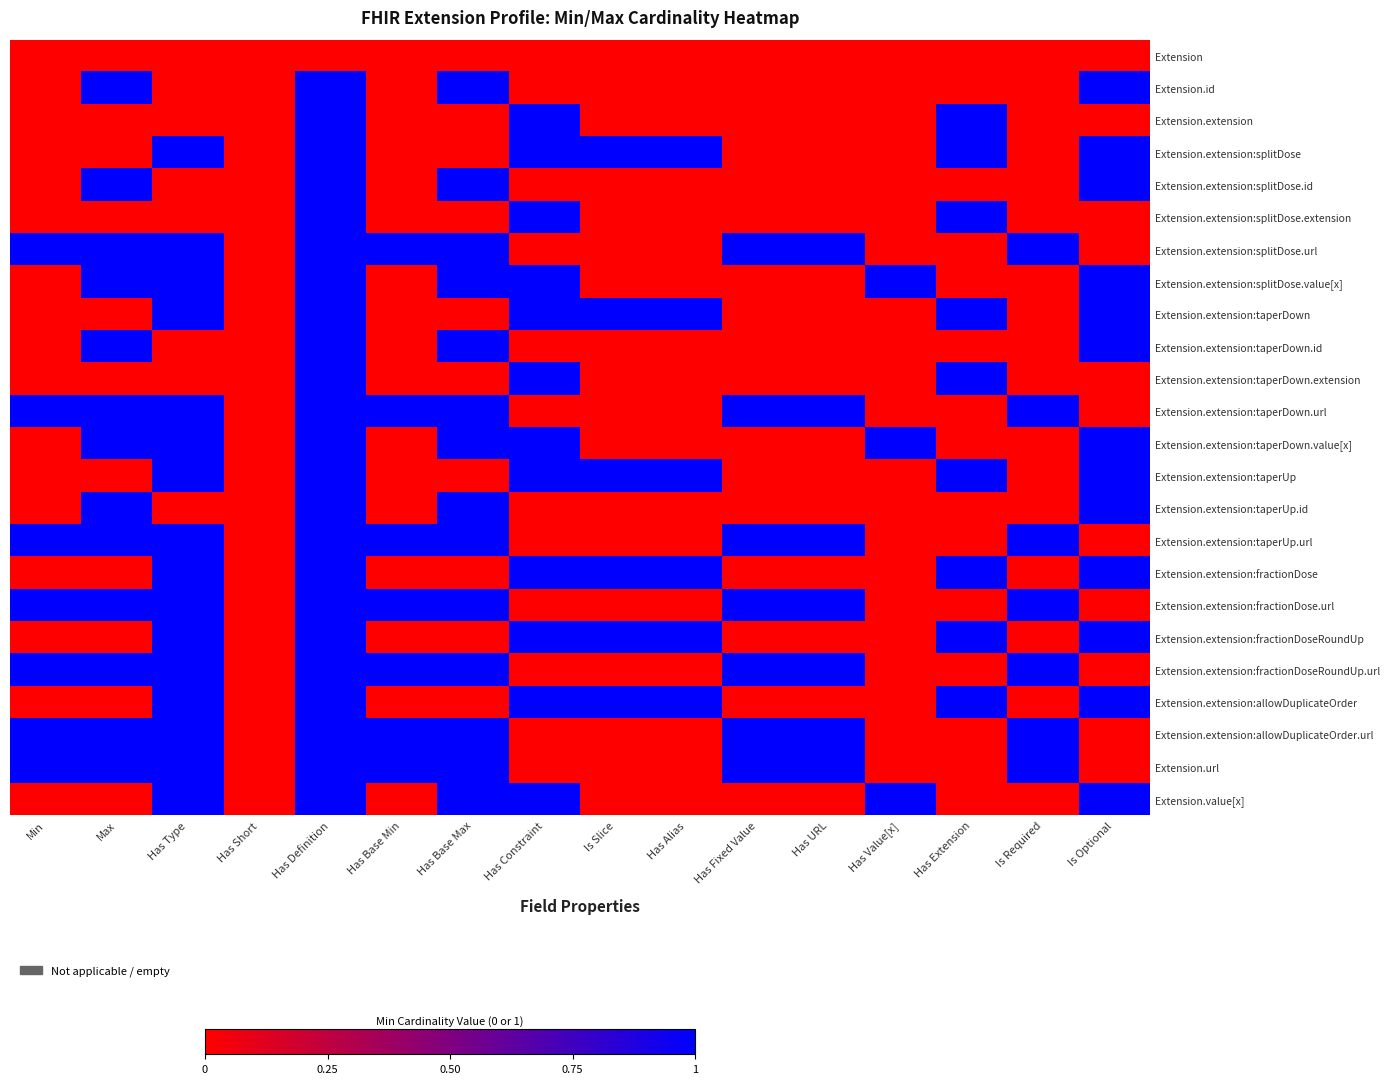

Reading right to left, transcribe all the data shown in this chart.

Extension: Is Optional=0	Is Required=0	Has Extension=0	Has Value[x]=0	Has URL=0	Has Fixed Value=0	Has Alias=0	Is Slice=0	Has Constraint=0	Has Base Max=0	Has Base Min=0	Has Definition=0	Has Short=0	Has Type=0	Max=0	Min=0
Extension.id: Is Optional=1	Is Required=0	Has Extension=0	Has Value[x]=0	Has URL=0	Has Fixed Value=0	Has Alias=0	Is Slice=0	Has Constraint=0	Has Base Max=1	Has Base Min=0	Has Definition=1	Has Short=0	Has Type=0	Max=1	Min=0
Extension.extension: Is Optional=0	Is Required=0	Has Extension=1	Has Value[x]=0	Has URL=0	Has Fixed Value=0	Has Alias=0	Is Slice=0	Has Constraint=1	Has Base Max=0	Has Base Min=0	Has Definition=1	Has Short=0	Has Type=0	Max=0	Min=0
Extension.extension:splitDose: Is Optional=1	Is Required=0	Has Extension=1	Has Value[x]=0	Has URL=0	Has Fixed Value=0	Has Alias=1	Is Slice=1	Has Constraint=1	Has Base Max=0	Has Base Min=0	Has Definition=1	Has Short=0	Has Type=1	Max=0	Min=0
Extension.extension:splitDose.id: Is Optional=1	Is Required=0	Has Extension=0	Has Value[x]=0	Has URL=0	Has Fixed Value=0	Has Alias=0	Is Slice=0	Has Constraint=0	Has Base Max=1	Has Base Min=0	Has Definition=1	Has Short=0	Has Type=0	Max=1	Min=0
Extension.extension:splitDose.extension: Is Optional=0	Is Required=0	Has Extension=1	Has Value[x]=0	Has URL=0	Has Fixed Value=0	Has Alias=0	Is Slice=0	Has Constraint=1	Has Base Max=0	Has Base Min=0	Has Definition=1	Has Short=0	Has Type=0	Max=0	Min=0
Extension.extension:splitDose.url: Is Optional=0	Is Required=1	Has Extension=0	Has Value[x]=0	Has URL=1	Has Fixed Value=1	Has Alias=0	Is Slice=0	Has Constraint=0	Has Base Max=1	Has Base Min=1	Has Definition=1	Has Short=0	Has Type=1	Max=1	Min=1
Extension.extension:splitDose.value[x]: Is Optional=1	Is Required=0	Has Extension=0	Has Value[x]=1	Has URL=0	Has Fixed Value=0	Has Alias=0	Is Slice=0	Has Constraint=1	Has Base Max=1	Has Base Min=0	Has Definition=1	Has Short=0	Has Type=1	Max=1	Min=0
Extension.extension:taperDown: Is Optional=1	Is Required=0	Has Extension=1	Has Value[x]=0	Has URL=0	Has Fixed Value=0	Has Alias=1	Is Slice=1	Has Constraint=1	Has Base Max=0	Has Base Min=0	Has Definition=1	Has Short=0	Has Type=1	Max=0	Min=0
Extension.extension:taperDown.id: Is Optional=1	Is Required=0	Has Extension=0	Has Value[x]=0	Has URL=0	Has Fixed Value=0	Has Alias=0	Is Slice=0	Has Constraint=0	Has Base Max=1	Has Base Min=0	Has Definition=1	Has Short=0	Has Type=0	Max=1	Min=0
Extension.extension:taperDown.extension: Is Optional=0	Is Required=0	Has Extension=1	Has Value[x]=0	Has URL=0	Has Fixed Value=0	Has Alias=0	Is Slice=0	Has Constraint=1	Has Base Max=0	Has Base Min=0	Has Definition=1	Has Short=0	Has Type=0	Max=0	Min=0
Extension.extension:taperDown.url: Is Optional=0	Is Required=1	Has Extension=0	Has Value[x]=0	Has URL=1	Has Fixed Value=1	Has Alias=0	Is Slice=0	Has Constraint=0	Has Base Max=1	Has Base Min=1	Has Definition=1	Has Short=0	Has Type=1	Max=1	Min=1
Extension.extension:taperDown.value[x]: Is Optional=1	Is Required=0	Has Extension=0	Has Value[x]=1	Has URL=0	Has Fixed Value=0	Has Alias=0	Is Slice=0	Has Constraint=1	Has Base Max=1	Has Base Min=0	Has Definition=1	Has Short=0	Has Type=1	Max=1	Min=0
Extension.extension:taperUp: Is Optional=1	Is Required=0	Has Extension=1	Has Value[x]=0	Has URL=0	Has Fixed Value=0	Has Alias=1	Is Slice=1	Has Constraint=1	Has Base Max=0	Has Base Min=0	Has Definition=1	Has Short=0	Has Type=1	Max=0	Min=0
Extension.extension:taperUp.id: Is Optional=1	Is Required=0	Has Extension=0	Has Value[x]=0	Has URL=0	Has Fixed Value=0	Has Alias=0	Is Slice=0	Has Constraint=0	Has Base Max=1	Has Base Min=0	Has Definition=1	Has Short=0	Has Type=0	Max=1	Min=0
Extension.extension:taperUp.url: Is Optional=0	Is Required=1	Has Extension=0	Has Value[x]=0	Has URL=1	Has Fixed Value=1	Has Alias=0	Is Slice=0	Has Constraint=0	Has Base Max=1	Has Base Min=1	Has Definition=1	Has Short=0	Has Type=1	Max=1	Min=1
Extension.extension:fractionDose: Is Optional=1	Is Required=0	Has Extension=1	Has Value[x]=0	Has URL=0	Has Fixed Value=0	Has Alias=1	Is Slice=1	Has Constraint=1	Has Base Max=0	Has Base Min=0	Has Definition=1	Has Short=0	Has Type=1	Max=0	Min=0
Extension.extension:fractionDose.url: Is Optional=0	Is Required=1	Has Extension=0	Has Value[x]=0	Has URL=1	Has Fixed Value=1	Has Alias=0	Is Slice=0	Has Constraint=0	Has Base Max=1	Has Base Min=1	Has Definition=1	Has Short=0	Has Type=1	Max=1	Min=1
Extension.extension:fractionDoseRoundUp: Is Optional=1	Is Required=0	Has Extension=1	Has Value[x]=0	Has URL=0	Has Fixed Value=0	Has Alias=1	Is Slice=1	Has Constraint=1	Has Base Max=0	Has Base Min=0	Has Definition=1	Has Short=0	Has Type=1	Max=0	Min=0
Extension.extension:fractionDoseRoundUp.url: Is Optional=0	Is Required=1	Has Extension=0	Has Value[x]=0	Has URL=1	Has Fixed Value=1	Has Alias=0	Is Slice=0	Has Constraint=0	Has Base Max=1	Has Base Min=1	Has Definition=1	Has Short=0	Has Type=1	Max=1	Min=1
Extension.extension:allowDuplicateOrder: Is Optional=1	Is Required=0	Has Extension=1	Has Value[x]=0	Has URL=0	Has Fixed Value=0	Has Alias=1	Is Slice=1	Has Constraint=1	Has Base Max=0	Has Base Min=0	Has Definition=1	Has Short=0	Has Type=1	Max=0	Min=0
Extension.extension:allowDuplicateOrder.url: Is Optional=0	Is Required=1	Has Extension=0	Has Value[x]=0	Has URL=1	Has Fixed Value=1	Has Alias=0	Is Slice=0	Has Constraint=0	Has Base Max=1	Has Base Min=1	Has Definition=1	Has Short=0	Has Type=1	Max=1	Min=1
Extension.url: Is Optional=0	Is Required=1	Has Extension=0	Has Value[x]=0	Has URL=1	Has Fixed Value=1	Has Alias=0	Is Slice=0	Has Constraint=0	Has Base Max=1	Has Base Min=1	Has Definition=1	Has Short=0	Has Type=1	Max=1	Min=1
Extension.value[x]: Is Optional=1	Is Required=0	Has Extension=0	Has Value[x]=1	Has URL=0	Has Fixed Value=0	Has Alias=0	Is Slice=0	Has Constraint=1	Has Base Max=1	Has Base Min=0	Has Definition=1	Has Short=0	Has Type=1	Max=0	Min=0